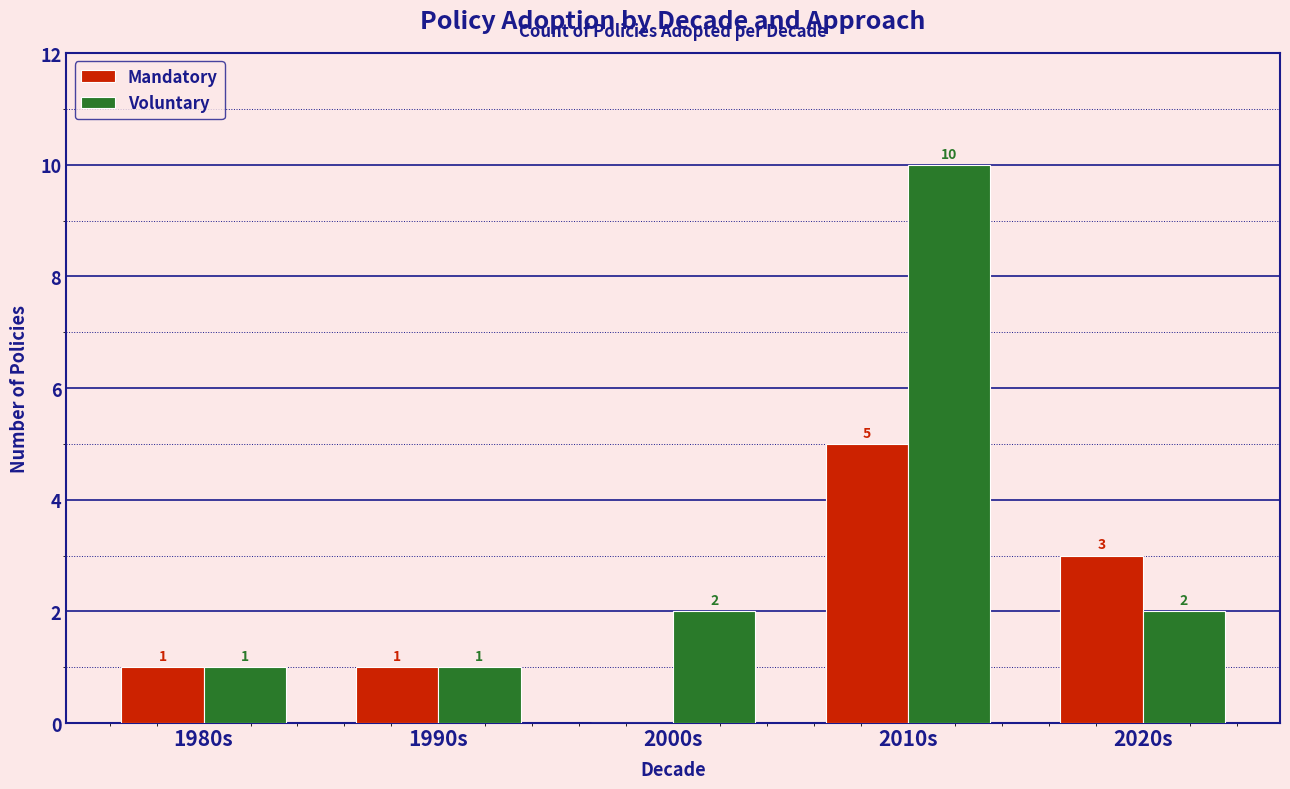

What is the maximum value for Voluntary?

10